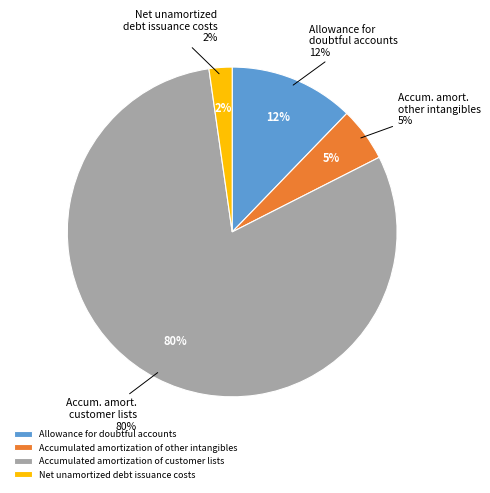

To the nearest percent, what percentage of the pie is Allowance for doubtful accounts?

12%